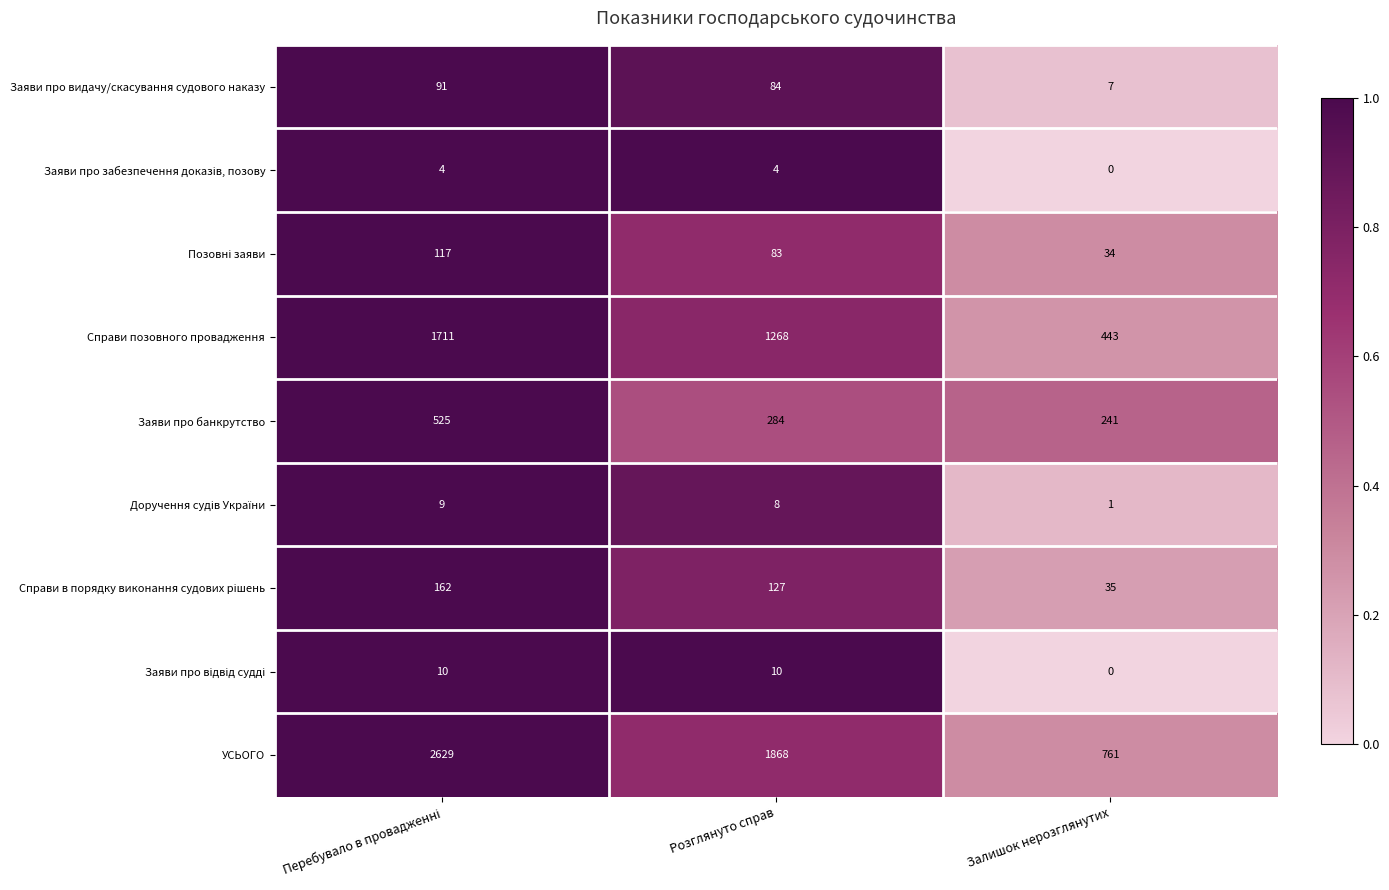

What is the sum of all УСЬОГО values?

5258